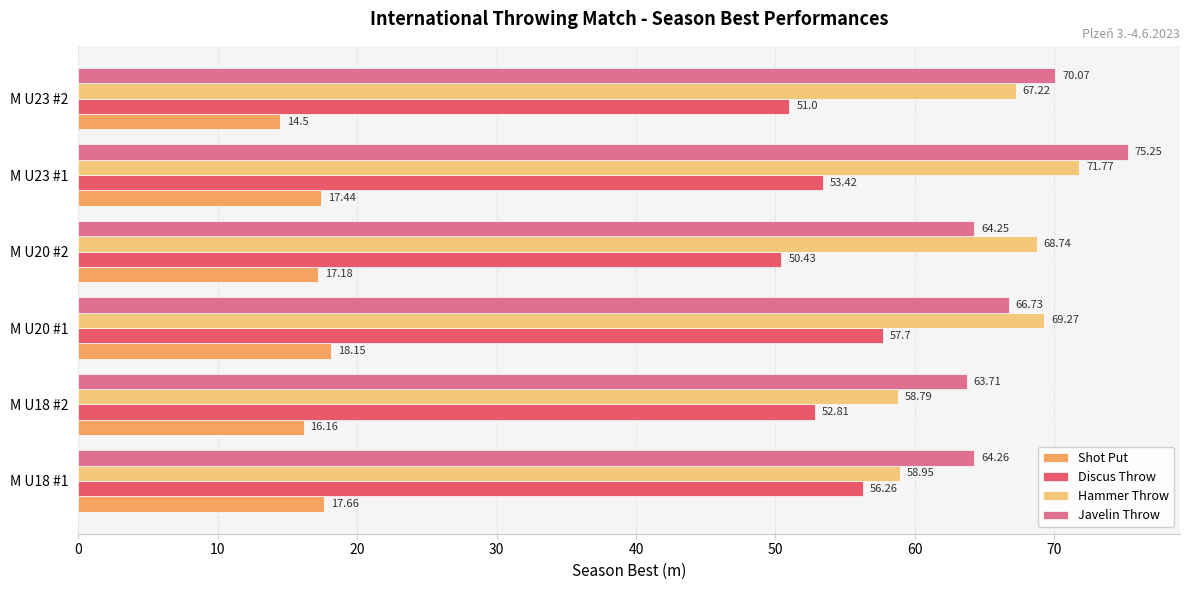

Rank the categories by Javelin Throw value from highest to lowest.

M U23 #1, M U23 #2, M U20 #1, M U18 #1, M U20 #2, M U18 #2